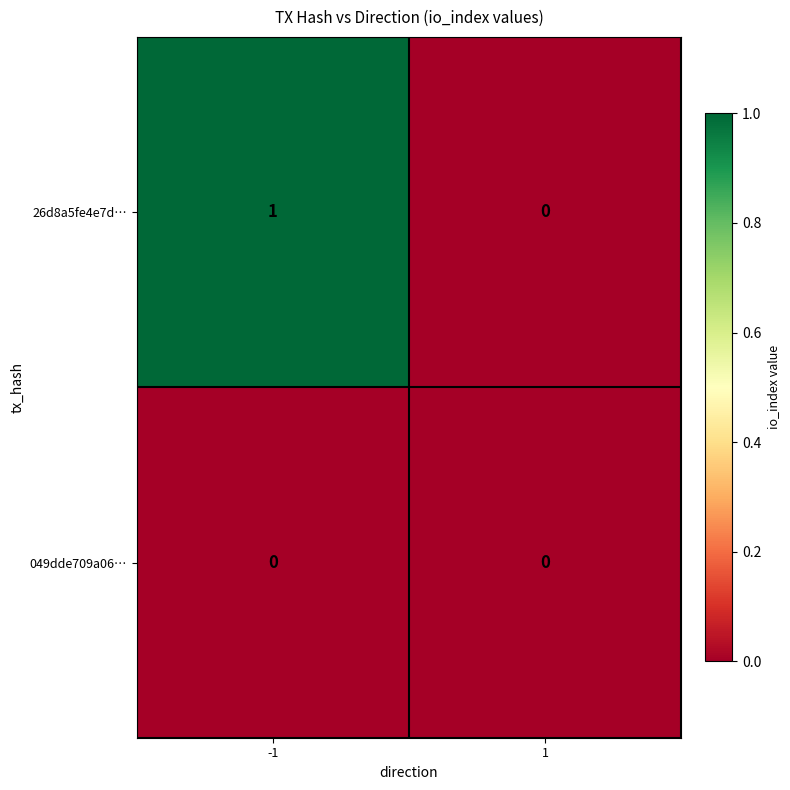

List the series in order of their peak value, lowest first.

049dde709a06…, 26d8a5fe4e7d…